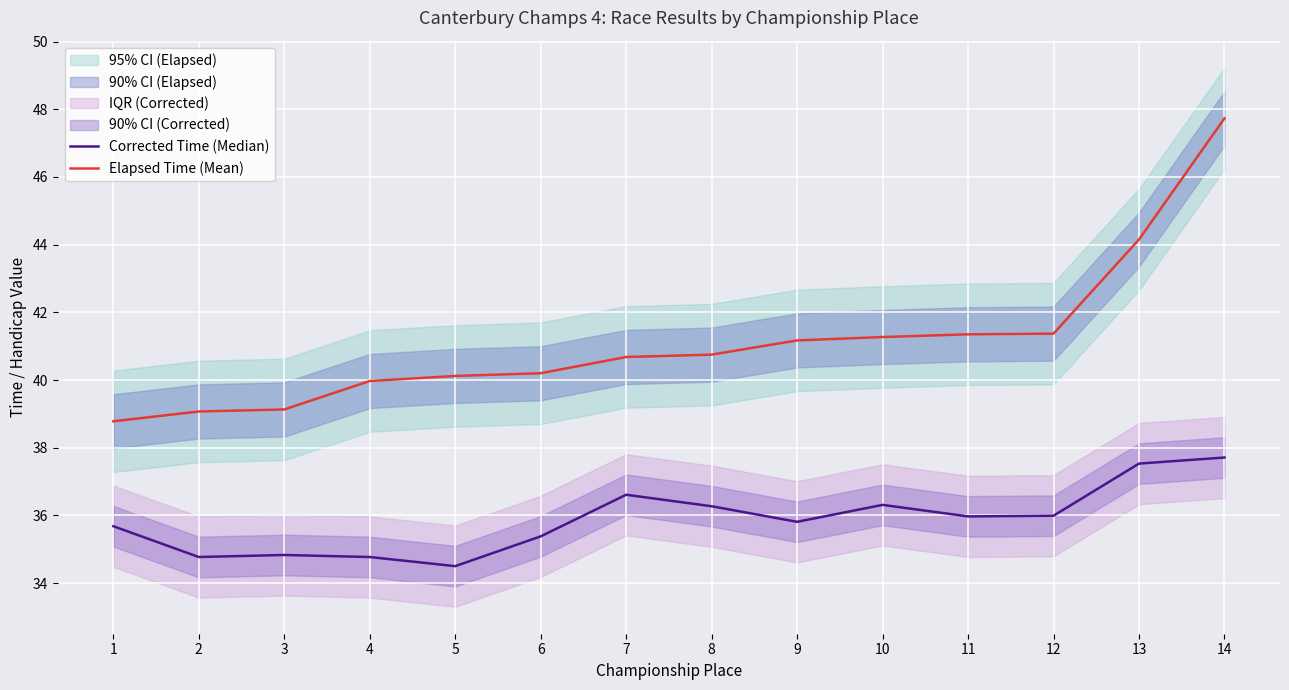

True or false: Elapsed Time (Mean) has more than 2 points higher than both neighbors.

False